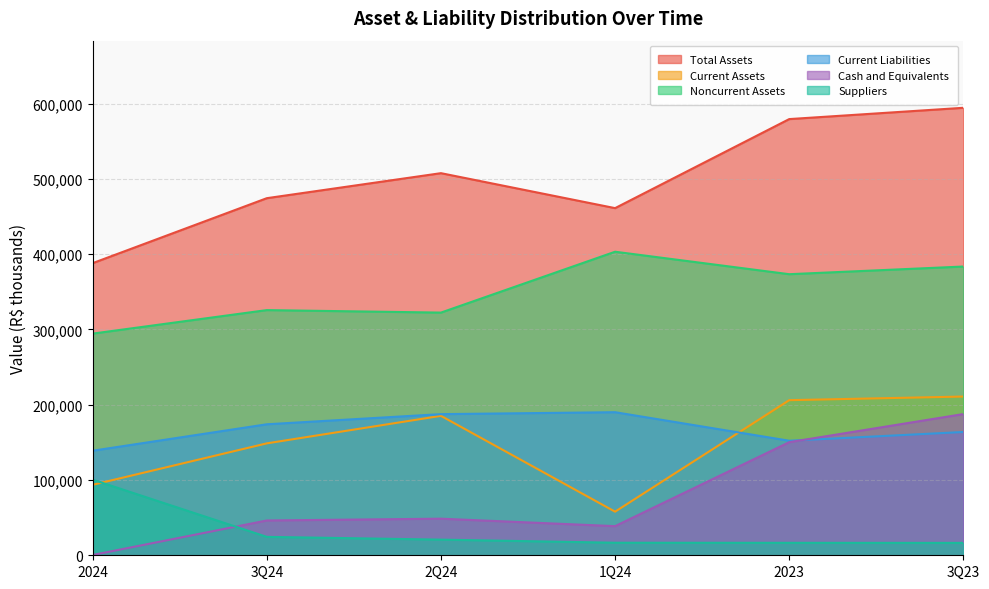

True or false: Current Liabilities has more than 2 points higher than both neighbors.

False